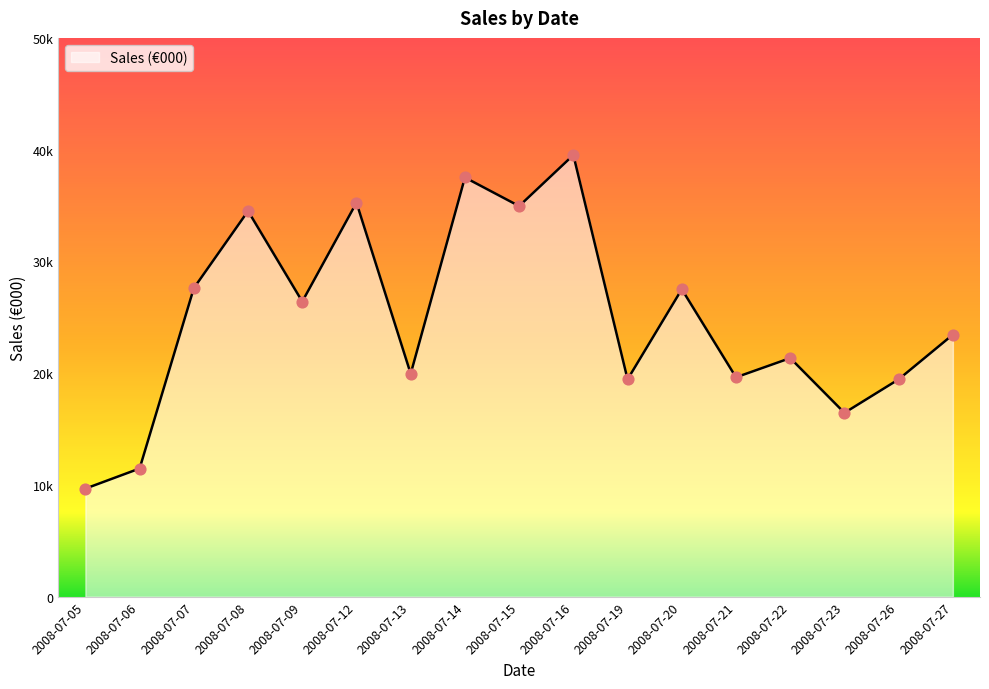

Which has a higher value, 2008-07-23 or 2008-07-06?

2008-07-23